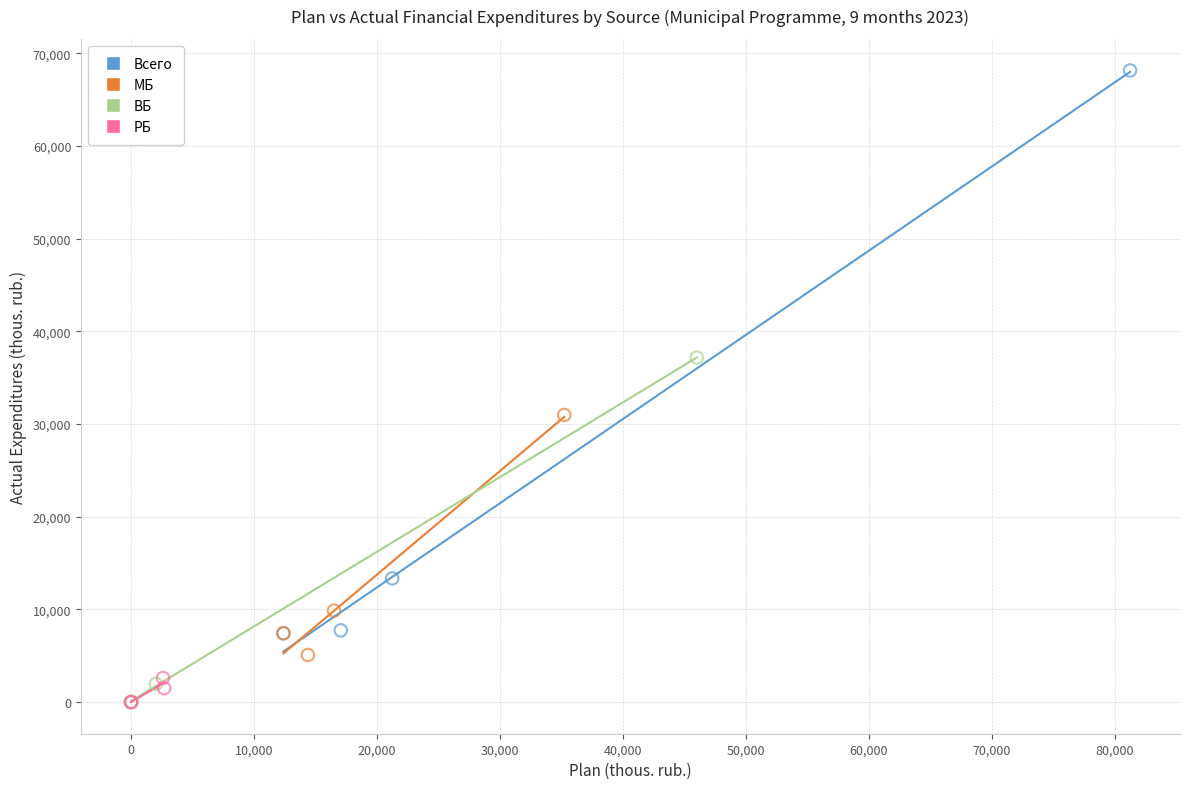

Which series has the largest Y range (max minus min)?

Всего